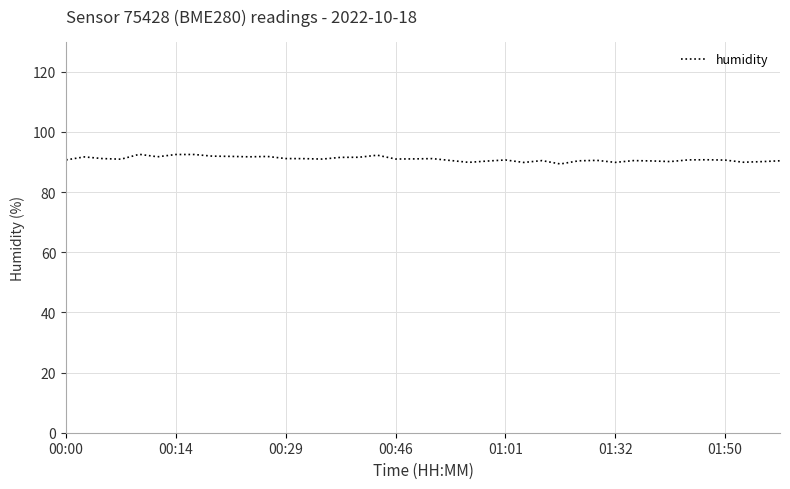

What is the difference between the maximum and minimum values?

3.2